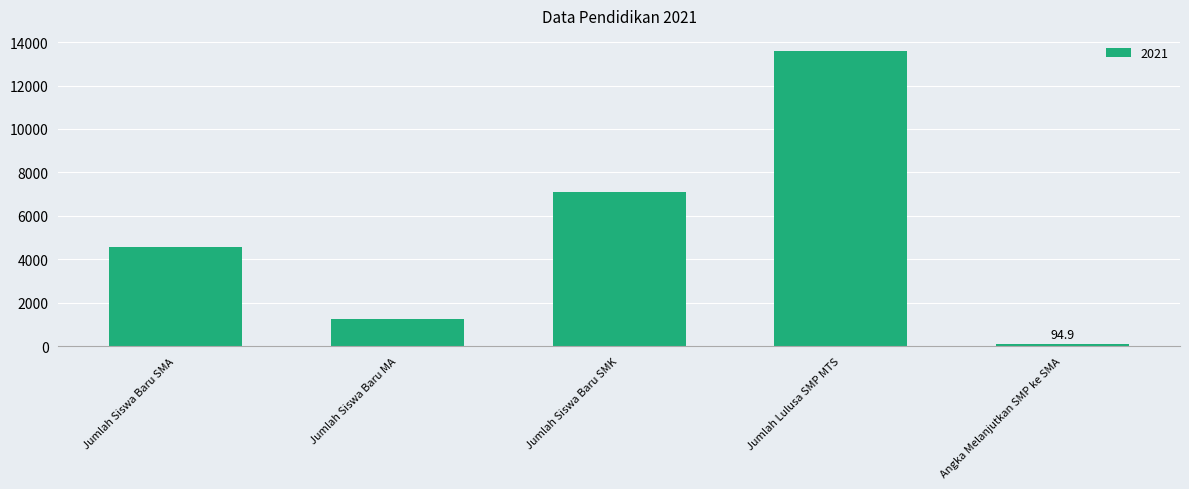

At which category does the chart reach its minimum across all series?

Angka Melanjutkan SMP ke SMA